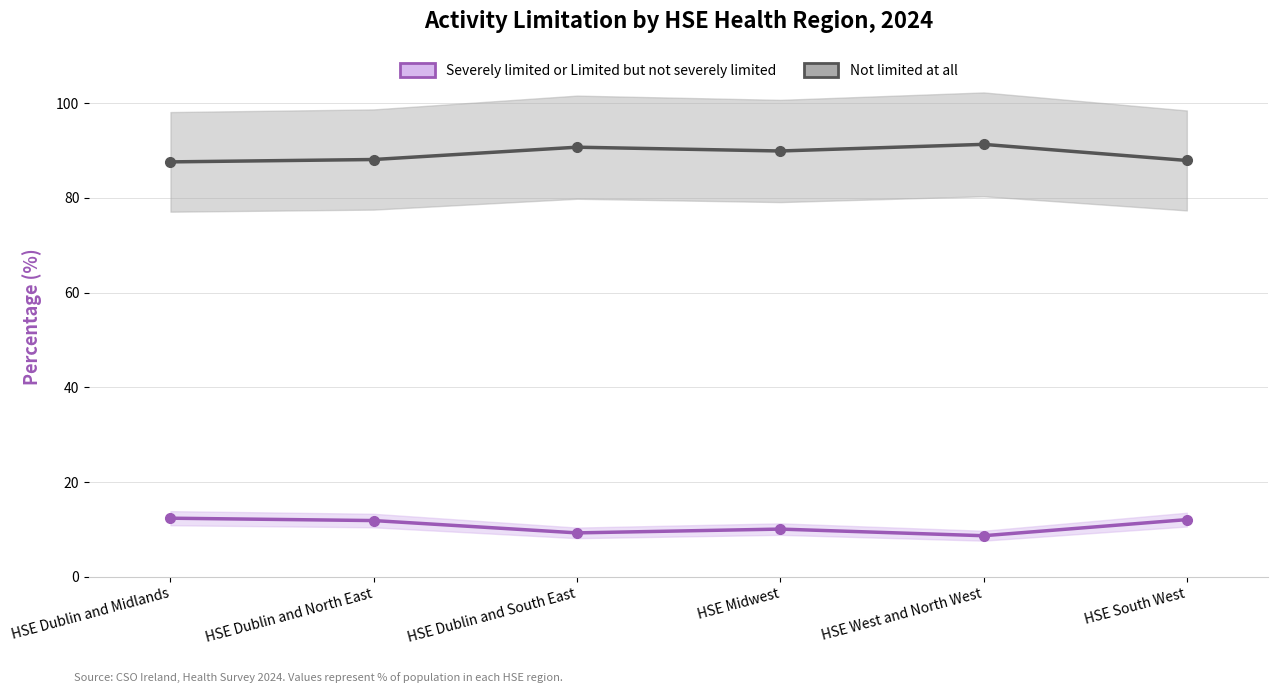

Between HSE Midwest and HSE South West, which series saw the biggest shift?

Severely limited or Limited but not severely limited